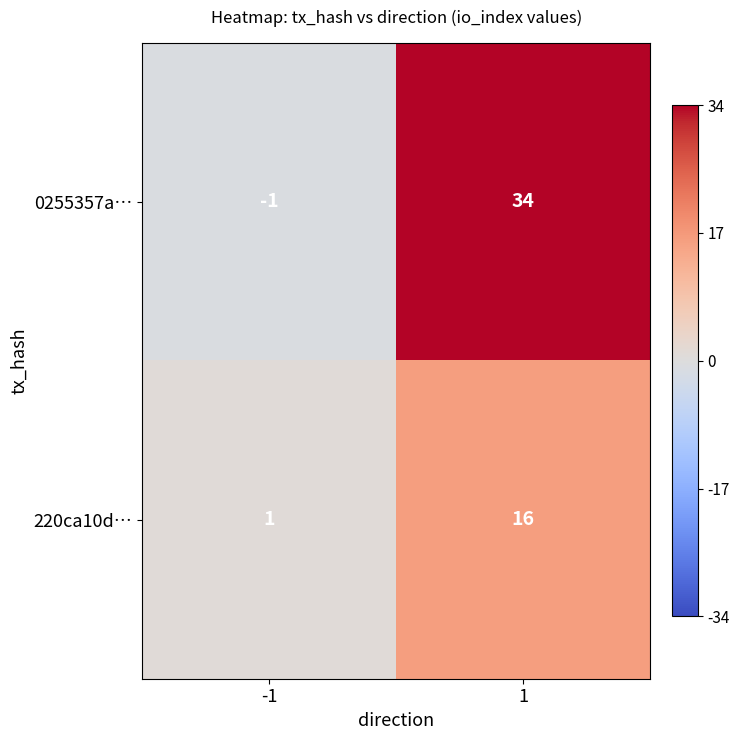

Which series has the largest range (max minus min)?

0255357a…